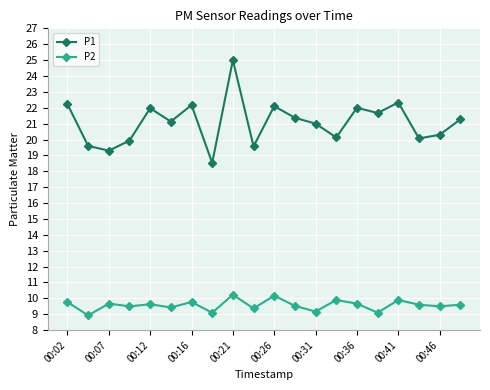

True or false: P2 has more than 1 interior local peaks.

True